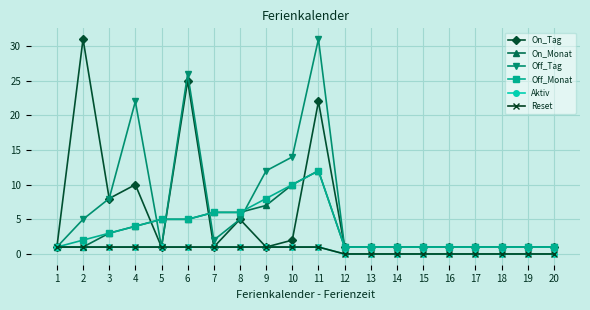

What is the difference between the On_Tag values at 8 and 3?

3